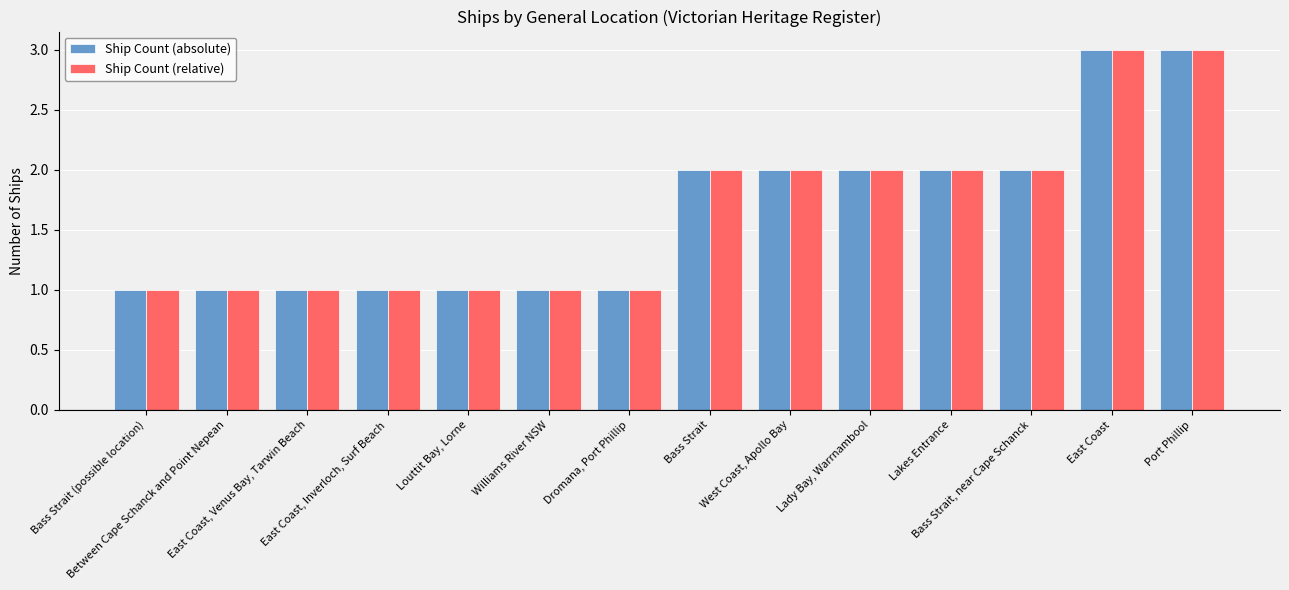

What is the highest value of the Ship Count (relative) series?

3